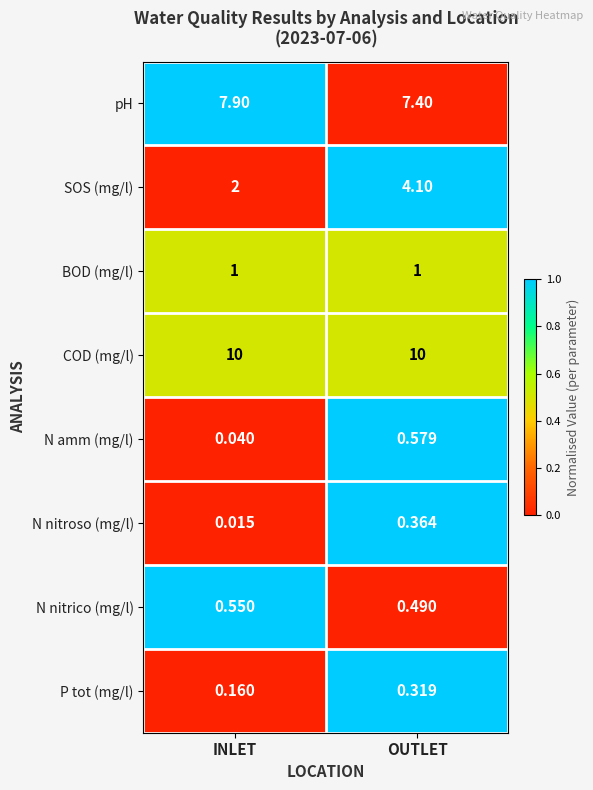

What is the maximum value shown in the chart?

10.0